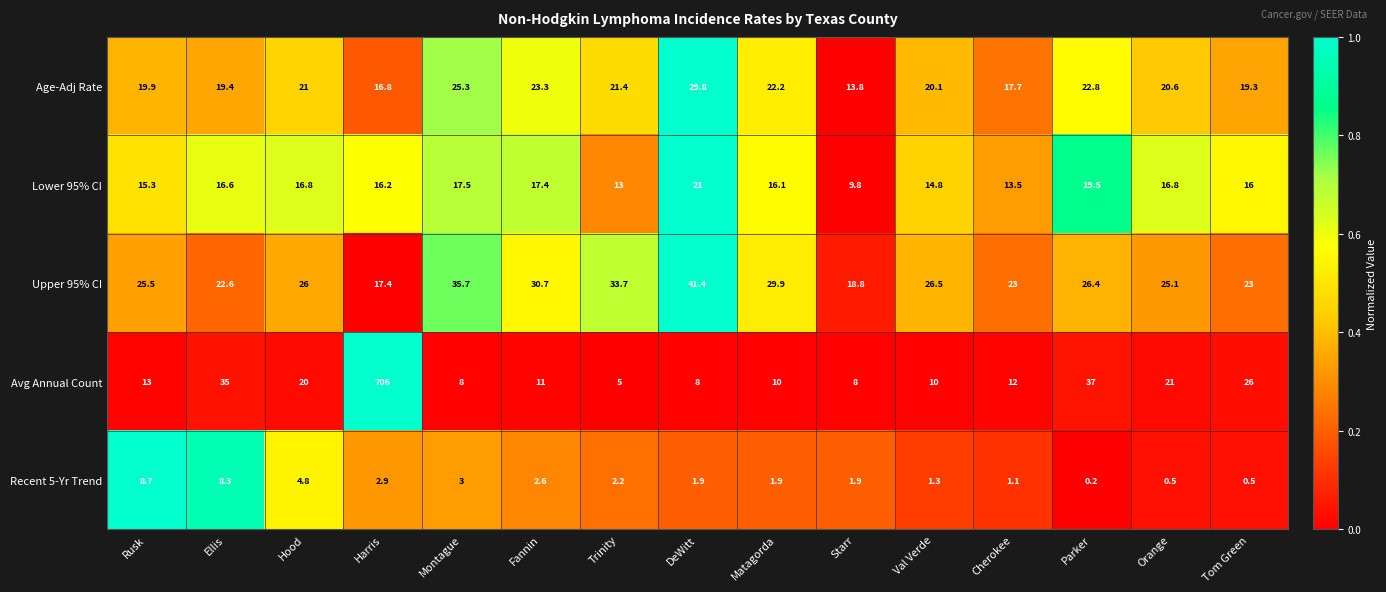

Which series has the widest spread of values?

Avg Annual Count